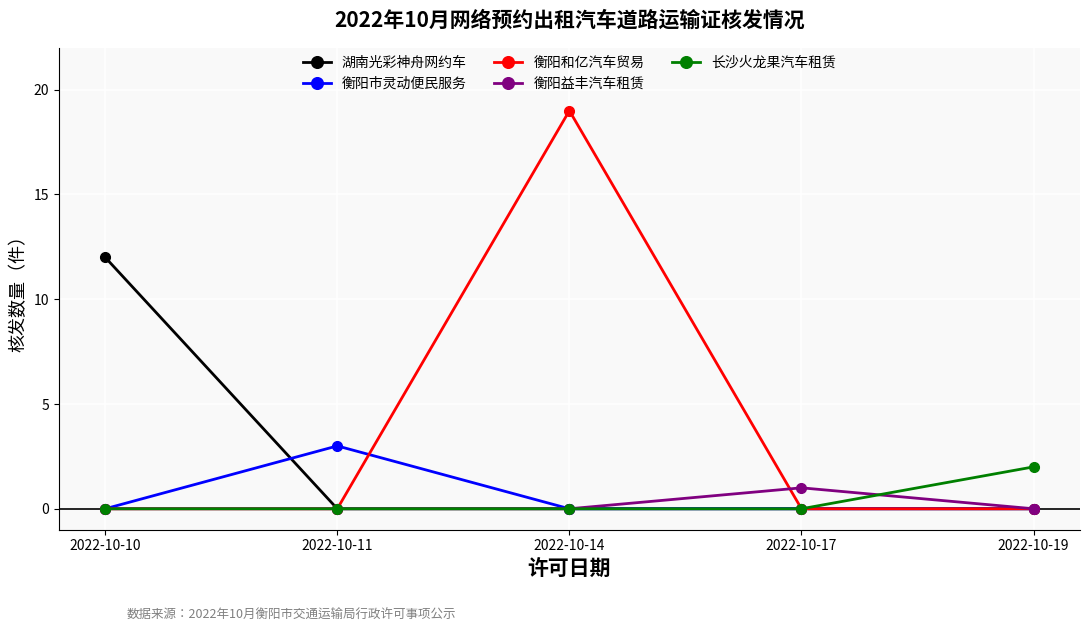

What is the maximum value for 衡阳益丰汽车租赁?

1